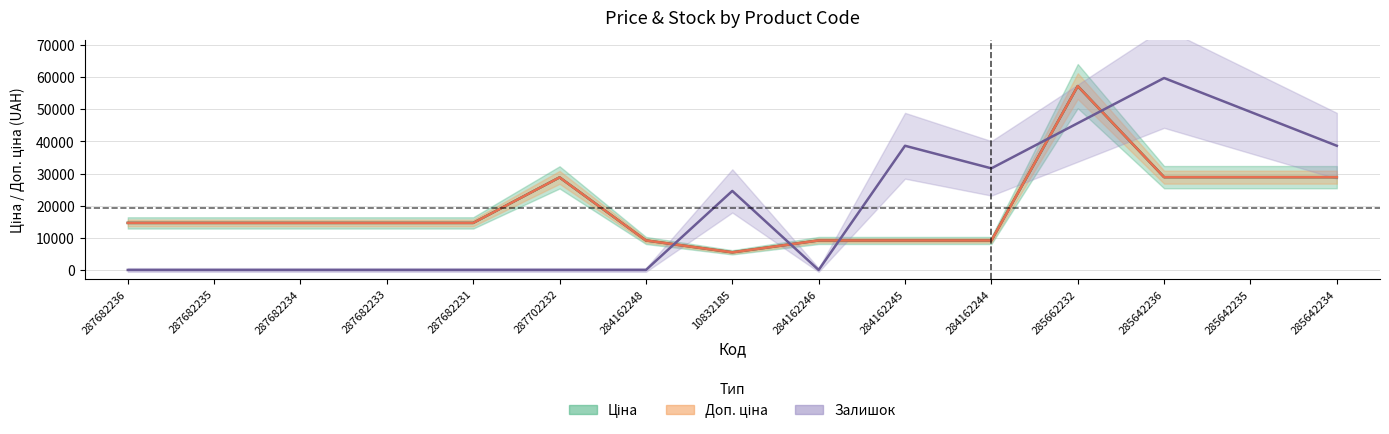

The value of Доп. ціна at 284162244 is 2957.4. True or false?

False